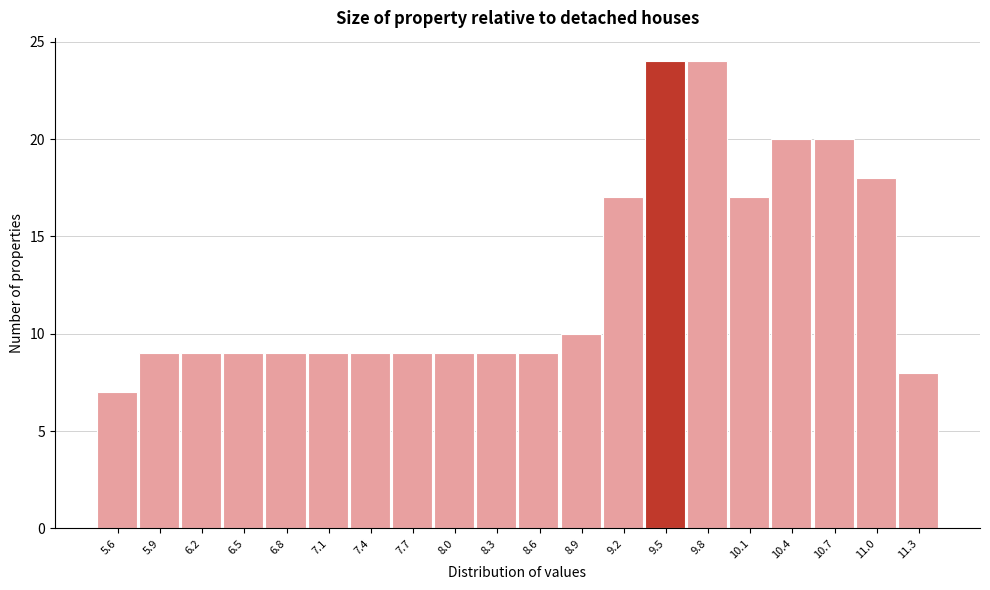

What is the height of the bar covering 5.500 to 5.795 on the x-axis? Neither the bar edges nor the heights are printed on the chart, so give them approximately, as read against the axes.

7